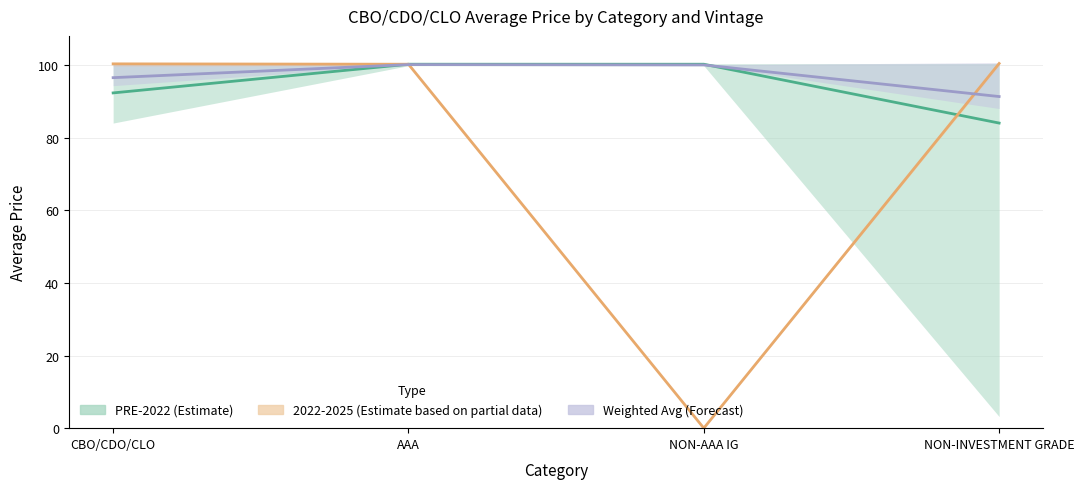

At which category is the sum across all series the highest?

AAA